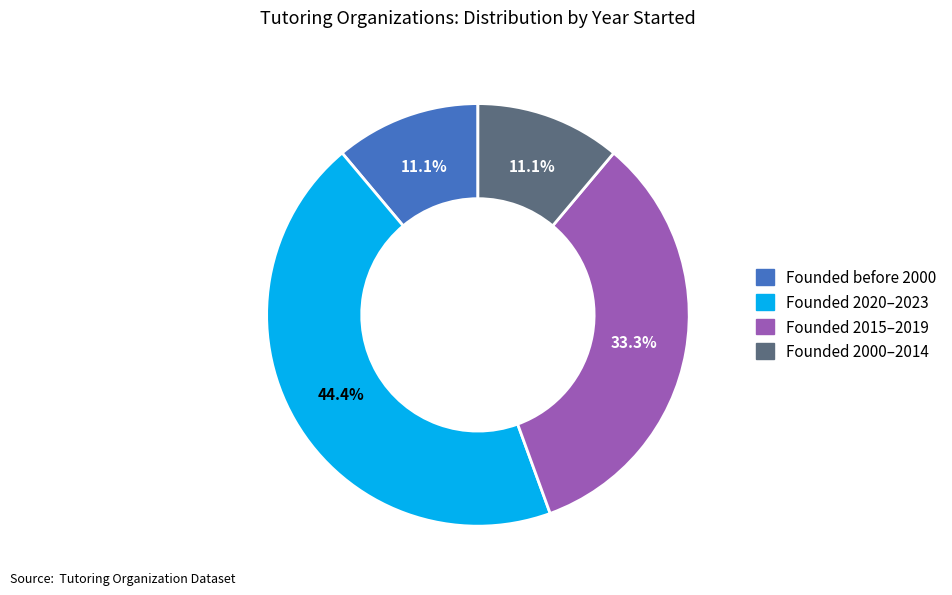

Does any single category account for the majority?

No